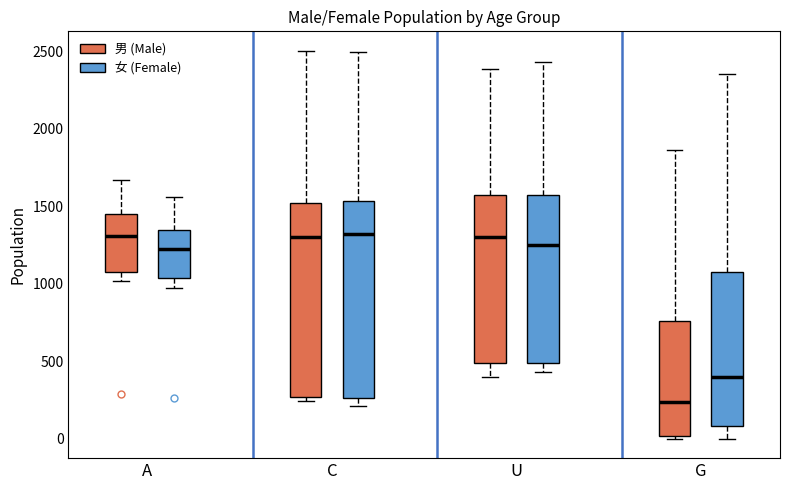

Where is the lower edge of the box for C (女 (Female)) on the y-axis? The values are not printed on the chart, so give them approximately, as read against the axis.

250